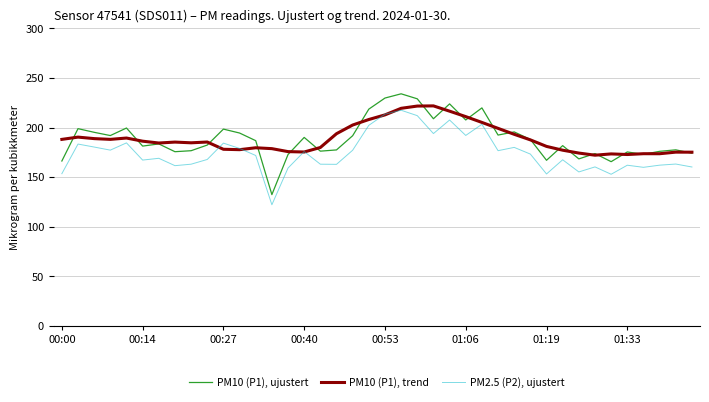

What is the maximum value shown in the chart?

234.0